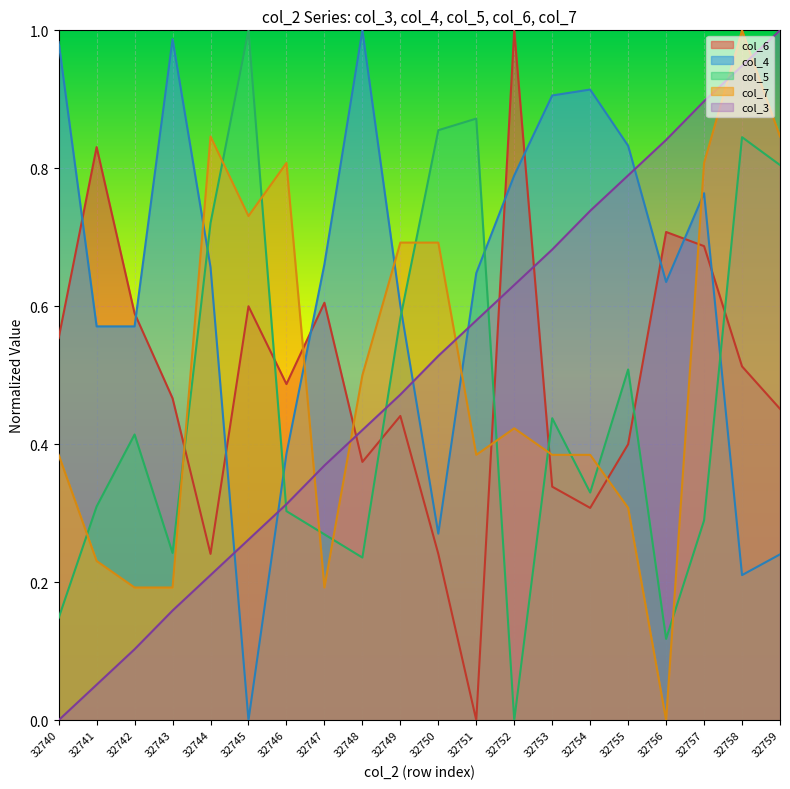

The value of col_6 at 32744 is 0.2. True or false?

False